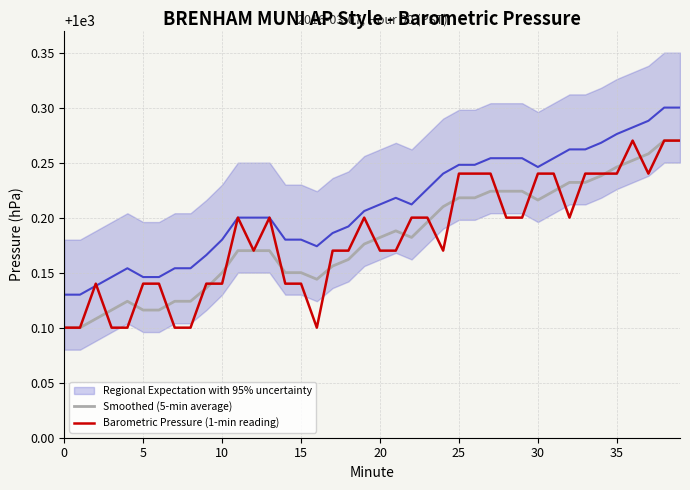

Rank the series by their maximum value, from lowest to highest.

Smoothed (5-min average), Barometric Pressure (1-min reading), Regional Expectation with 95% uncertainty